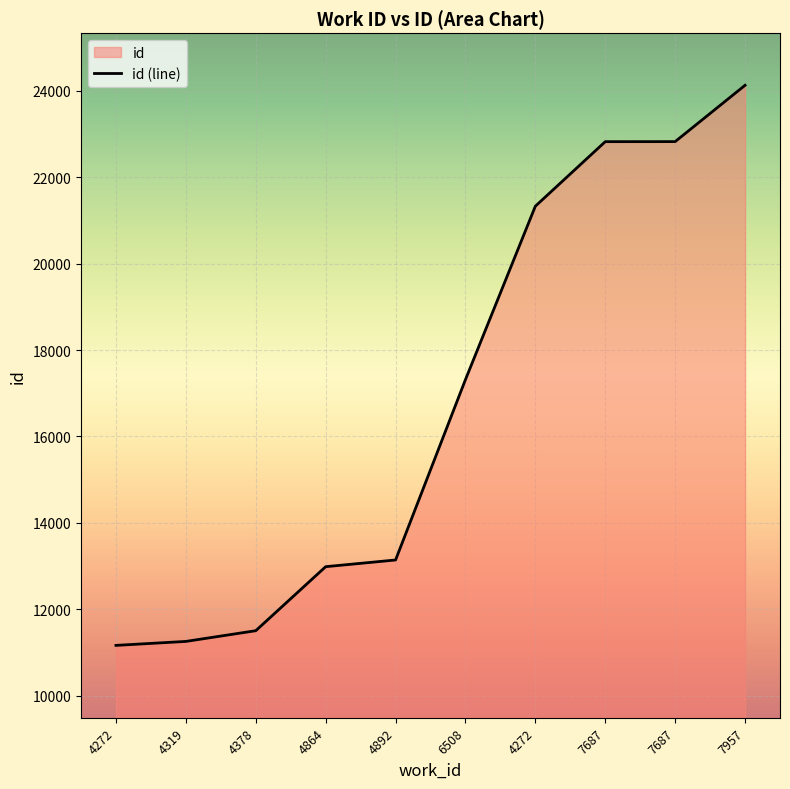

Rank the categories by value from highest to lowest.

7957, 7687, 7687, 4272, 6508, 4892, 4864, 4378, 4319, 4272